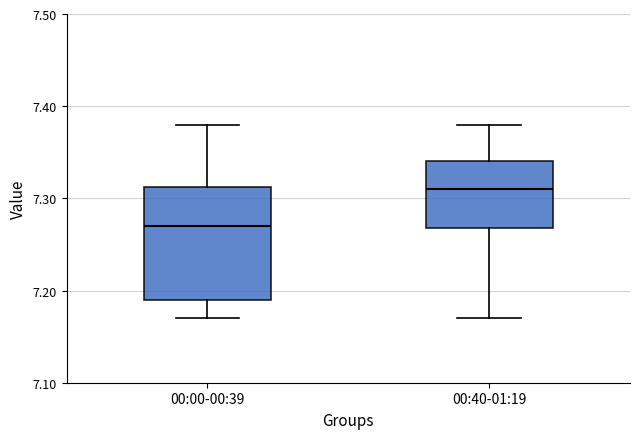

Which box's median line is the highest?

00:40-01:19